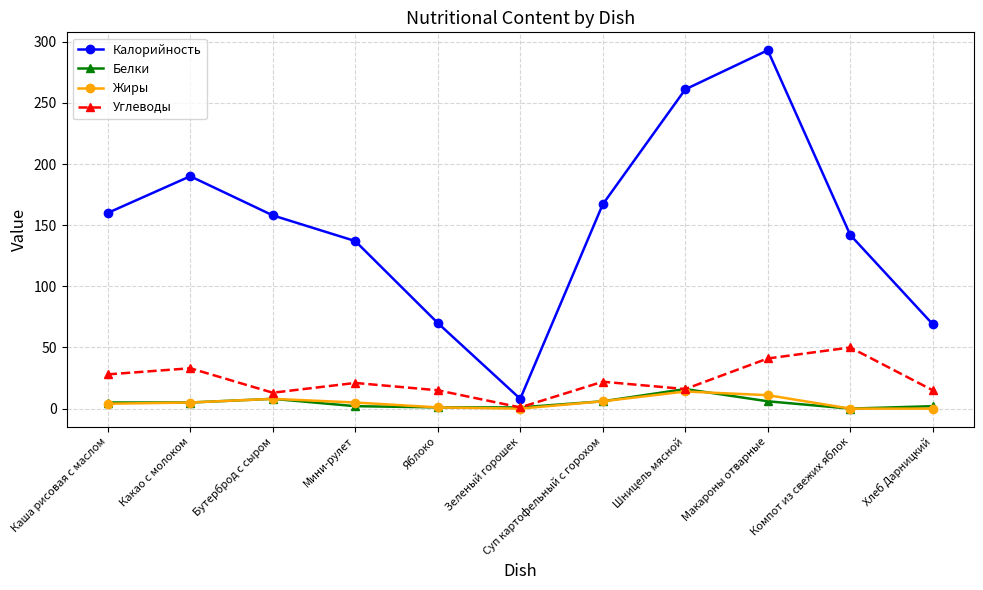

Which series has the widest spread of values?

Калорийность